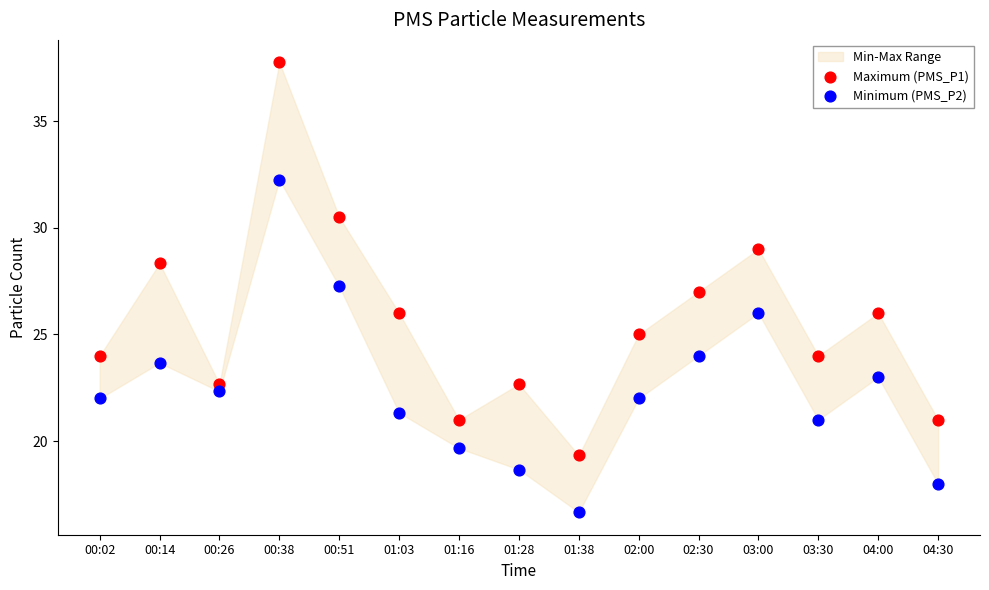

Which series contains the lowest Y value?

Minimum (PMS_P2)